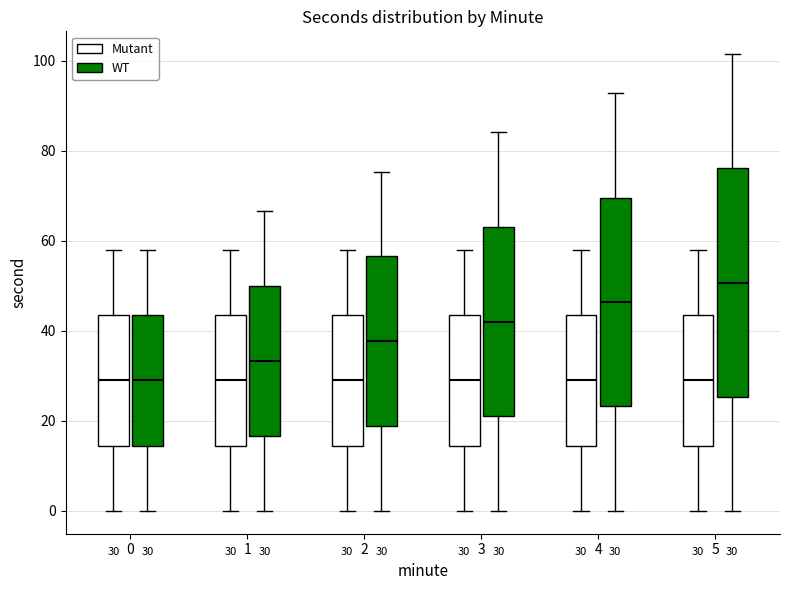

Comparing the boxes themselves (not the whiskers), which one is the tallest?

5 (WT)